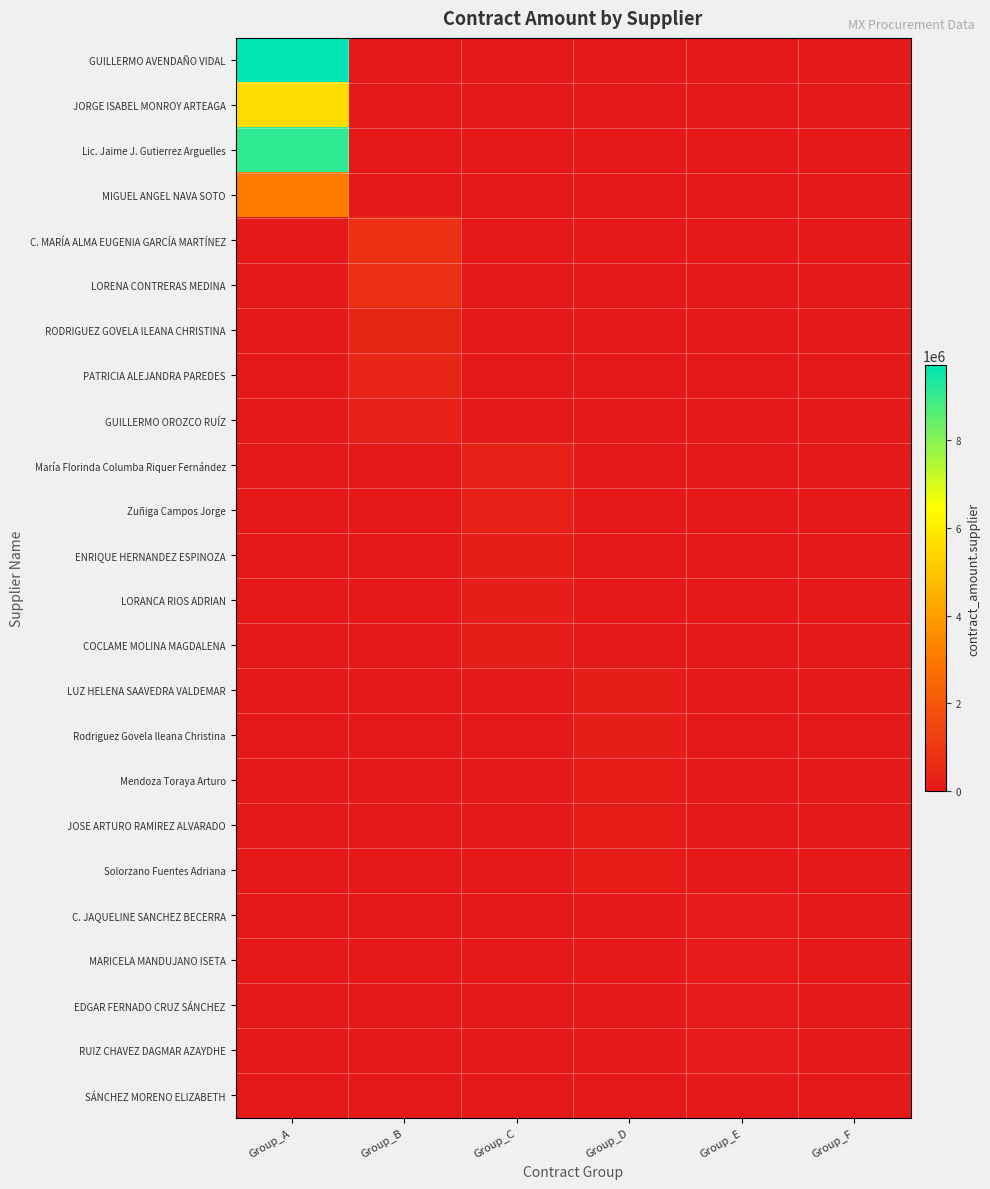

Reading right to left, transcribe all the data shown in this chart.

GUILLERMO AVENDAÑO VIDAL: Group_F=0.0	Group_E=0.0	Group_D=0.0	Group_C=0.0	Group_B=0.0	Group_A=9711777.0
JORGE ISABEL MONROY ARTEAGA: Group_F=0.0	Group_E=0.0	Group_D=0.0	Group_C=0.0	Group_B=0.0	Group_A=5593845.0
Lic. Jaime J. Gutierrez Arguelles: Group_F=0.0	Group_E=0.0	Group_D=0.0	Group_C=0.0	Group_B=0.0	Group_A=9130434.0
MIGUEL ANGEL NAVA SOTO: Group_F=0.0	Group_E=0.0	Group_D=0.0	Group_C=0.0	Group_B=0.0	Group_A=3079312.8
C. MARÍA ALMA EUGENIA GARCÍA MARTÍNEZ: Group_F=0.0	Group_E=0.0	Group_D=0.0	Group_C=0.0	Group_B=726180.0	Group_A=0.0
LORENA CONTRERAS MEDINA: Group_F=0.0	Group_E=0.0	Group_D=0.0	Group_C=0.0	Group_B=694621.6	Group_A=0.0
RODRIGUEZ GOVELA ILEANA CHRISTINA: Group_F=0.0	Group_E=0.0	Group_D=0.0	Group_C=0.0	Group_B=424384.0	Group_A=0.0
PATRICIA ALEJANDRA PAREDES: Group_F=0.0	Group_E=0.0	Group_D=0.0	Group_C=0.0	Group_B=382104.0	Group_A=0.0
GUILLERMO OROZCO RUÍZ: Group_F=0.0	Group_E=0.0	Group_D=0.0	Group_C=0.0	Group_B=302097.9	Group_A=0.0
María Florinda Columba Riquer Fernández: Group_F=0.0	Group_E=0.0	Group_D=0.0	Group_C=268928.0	Group_B=0.0	Group_A=0.0
Zuñiga Campos Jorge: Group_F=0.0	Group_E=0.0	Group_D=0.0	Group_C=267356.0	Group_B=0.0	Group_A=0.0
ENRIQUE HERNANDEZ ESPINOZA: Group_F=0.0	Group_E=0.0	Group_D=0.0	Group_C=156000.0	Group_B=0.0	Group_A=0.0
LORANCA RIOS ADRIAN: Group_F=0.0	Group_E=0.0	Group_D=0.0	Group_C=143664.9	Group_B=0.0	Group_A=0.0
COCLAME MOLINA MAGDALENA: Group_F=0.0	Group_E=0.0	Group_D=0.0	Group_C=119896.6	Group_B=0.0	Group_A=0.0
LUZ HELENA SAAVEDRA VALDEMAR: Group_F=0.0	Group_E=0.0	Group_D=126000.0	Group_C=0.0	Group_B=0.0	Group_A=0.0
Rodriguez Govela lleana Christina: Group_F=0.0	Group_E=0.0	Group_D=125280.0	Group_C=0.0	Group_B=0.0	Group_A=0.0
Mendoza Toraya Arturo: Group_F=0.0	Group_E=0.0	Group_D=104400.0	Group_C=0.0	Group_B=0.0	Group_A=0.0
JOSE ARTURO RAMIREZ ALVARADO: Group_F=0.0	Group_E=0.0	Group_D=100000.0	Group_C=0.0	Group_B=0.0	Group_A=0.0
Solorzano Fuentes Adriana: Group_F=0.0	Group_E=0.0	Group_D=95760.0	Group_C=0.0	Group_B=0.0	Group_A=0.0
C. JAQUELINE SANCHEZ BECERRA: Group_F=0.0	Group_E=60000.0	Group_D=0.0	Group_C=0.0	Group_B=0.0	Group_A=0.0
MARICELA MANDUJANO ISETA: Group_F=0.0	Group_E=50000.0	Group_D=0.0	Group_C=0.0	Group_B=0.0	Group_A=0.0
EDGAR FERNADO CRUZ SÁNCHEZ: Group_F=0.0	Group_E=40832.0	Group_D=0.0	Group_C=0.0	Group_B=0.0	Group_A=0.0
RUIZ CHAVEZ DAGMAR AZAYDHE: Group_F=0.0	Group_E=42000.0	Group_D=0.0	Group_C=0.0	Group_B=0.0	Group_A=0.0
SÁNCHEZ MORENO ELIZABETH: Group_F=12528.0	Group_E=0.0	Group_D=0.0	Group_C=0.0	Group_B=0.0	Group_A=0.0